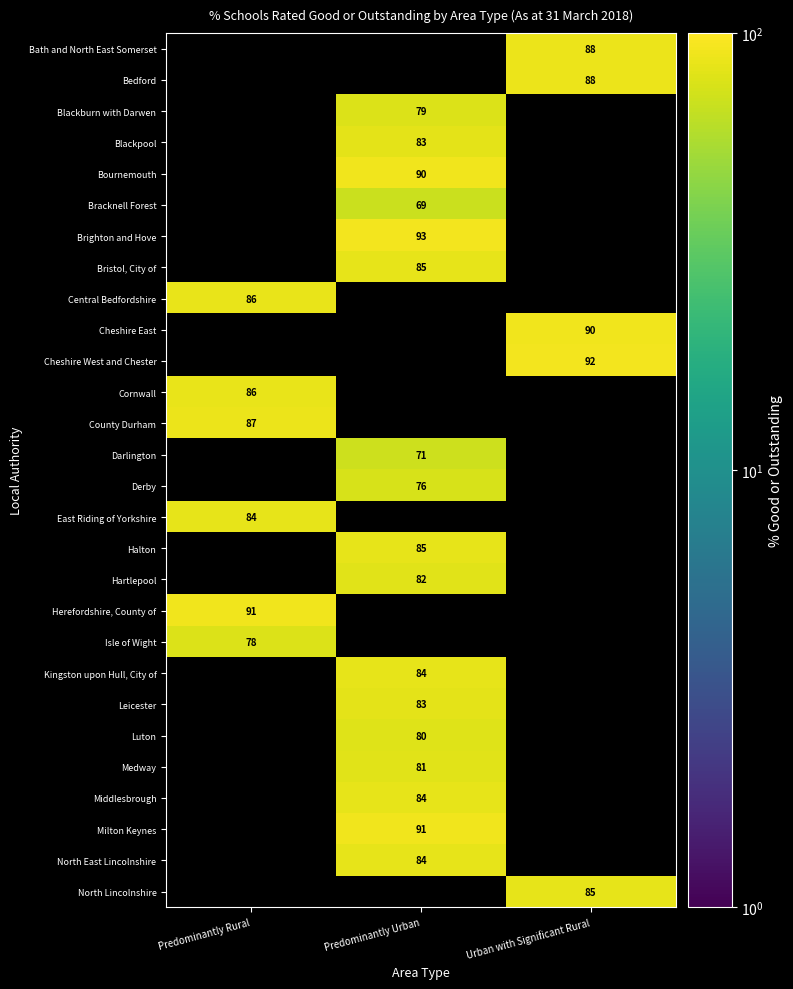

The Isle of Wight series shows 109 at Predominantly Rural. True or false?

False